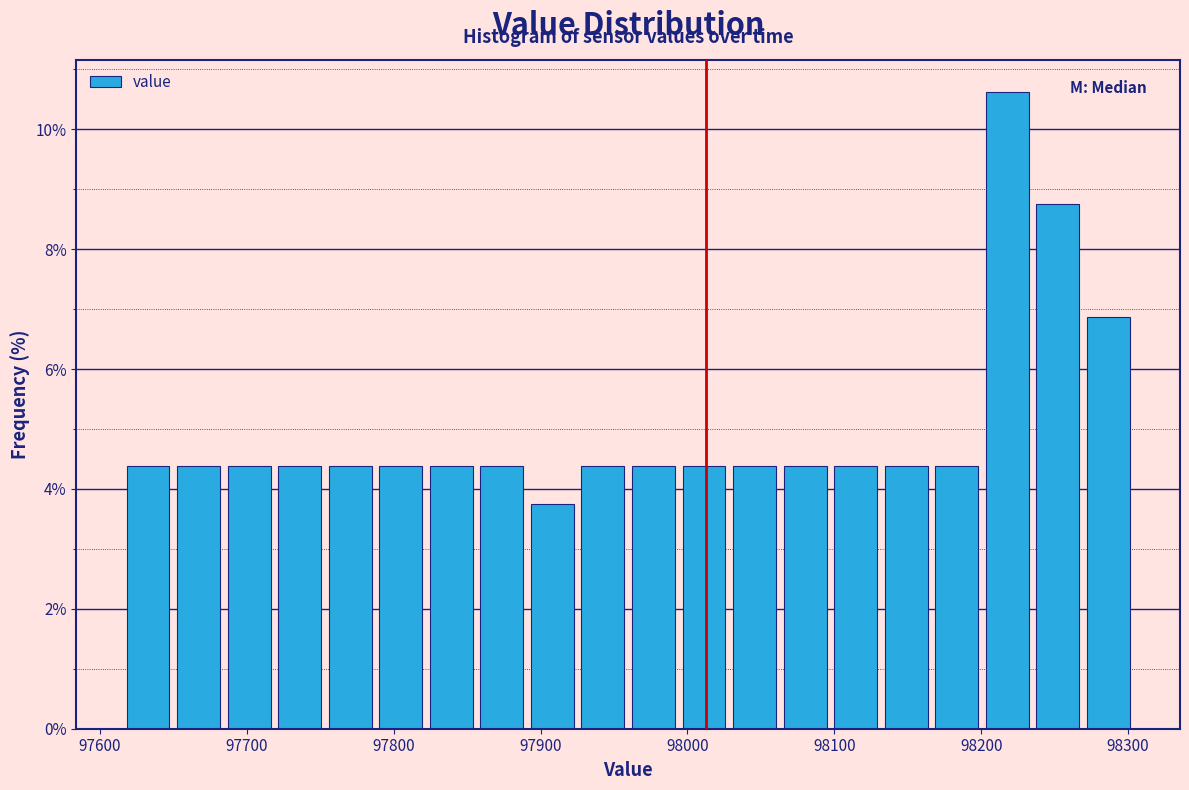

Around what value on the x-axis is the tallest bar? Give the approximate position of its centre, as read against the axis.

98220